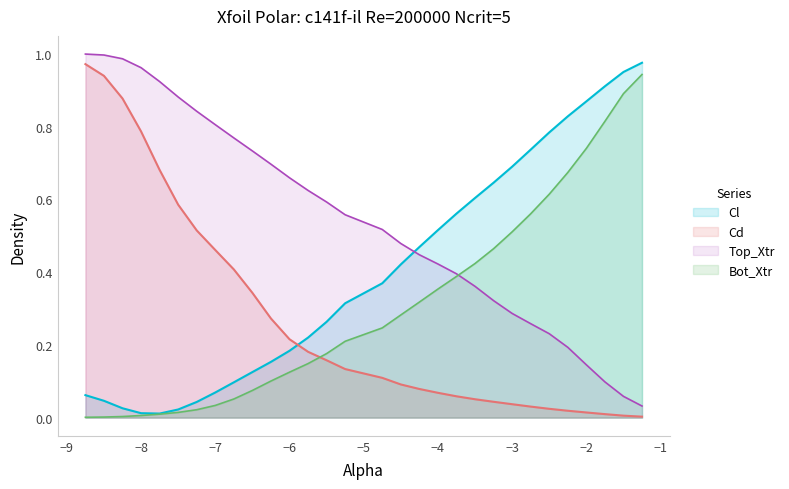

True or false: Top_Xtr and Cl cross at least once.

True